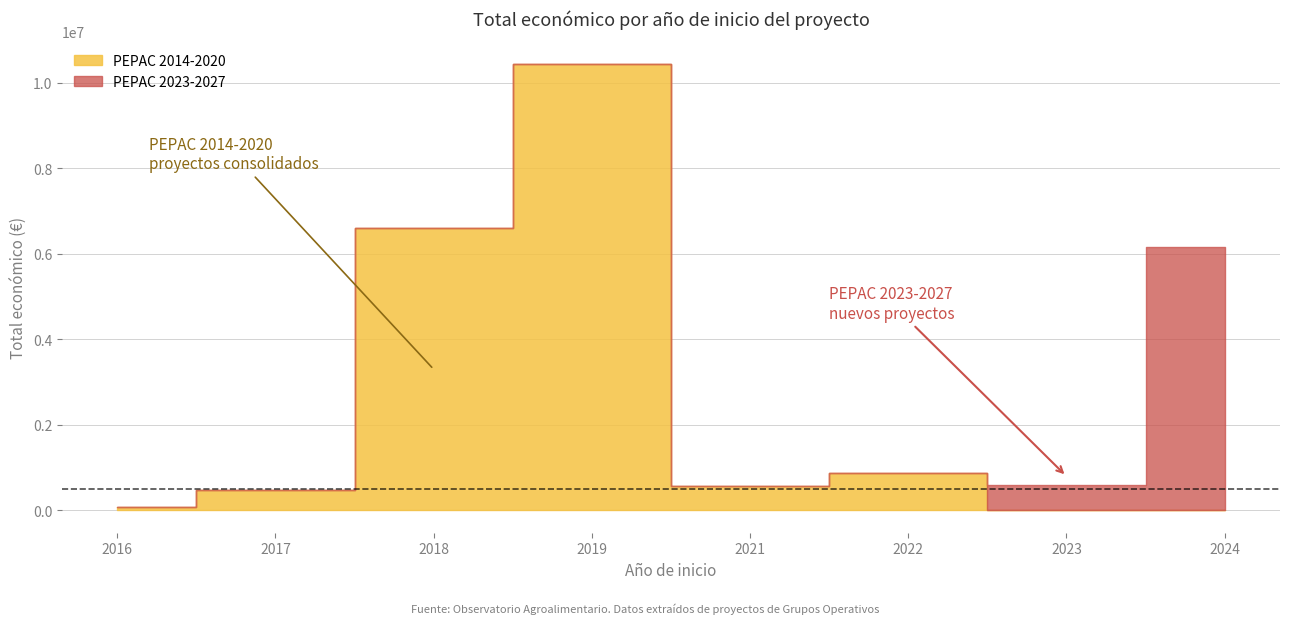

Is it true that the value at 2021 is 564758?

True